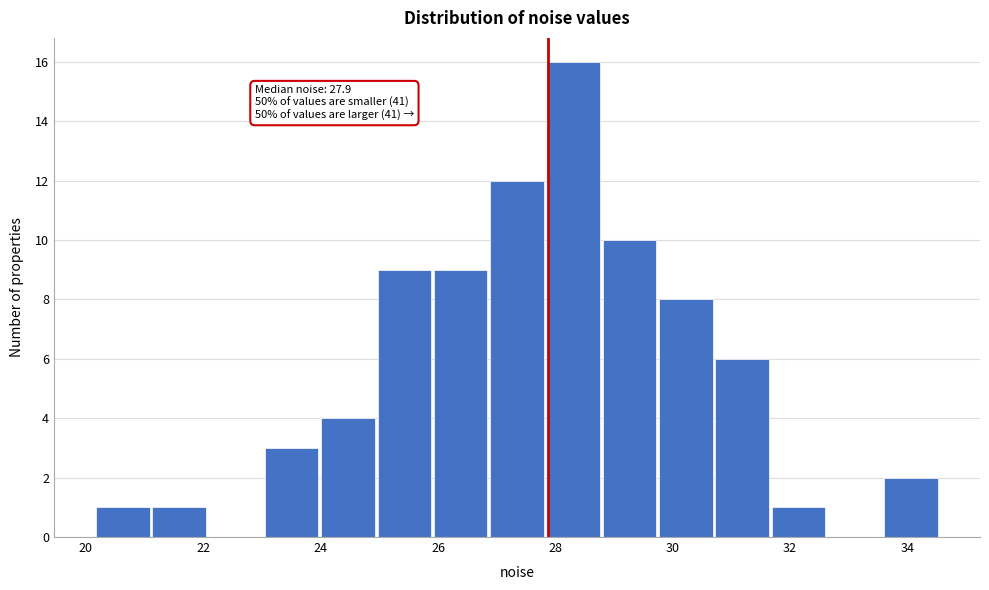

Which range on the x-axis has the tallest bar?

27.8 to 28.8